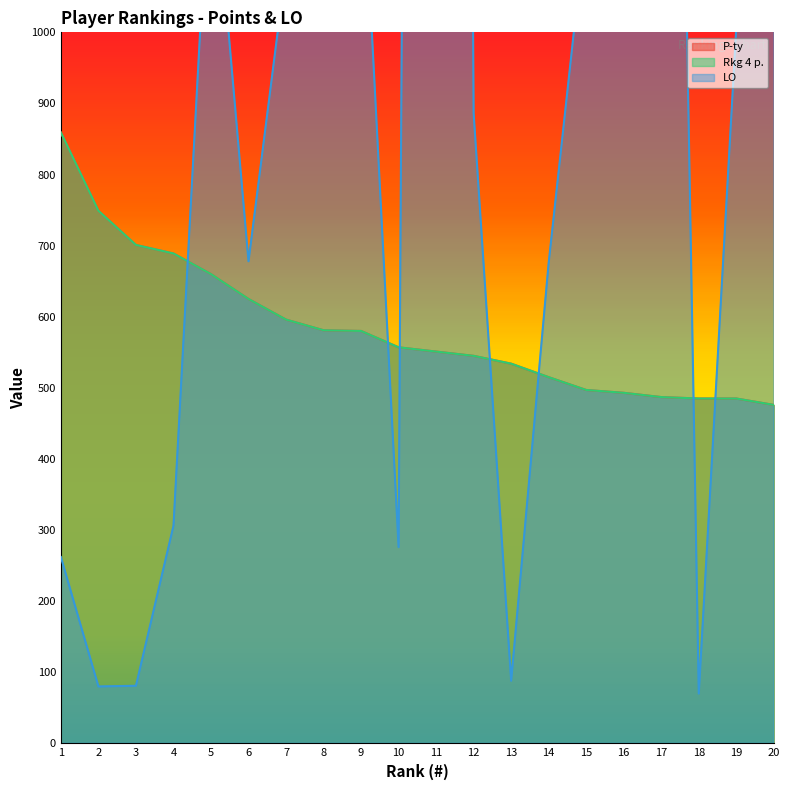

Where is Rkg 4 p. nearest to the value 667?

5